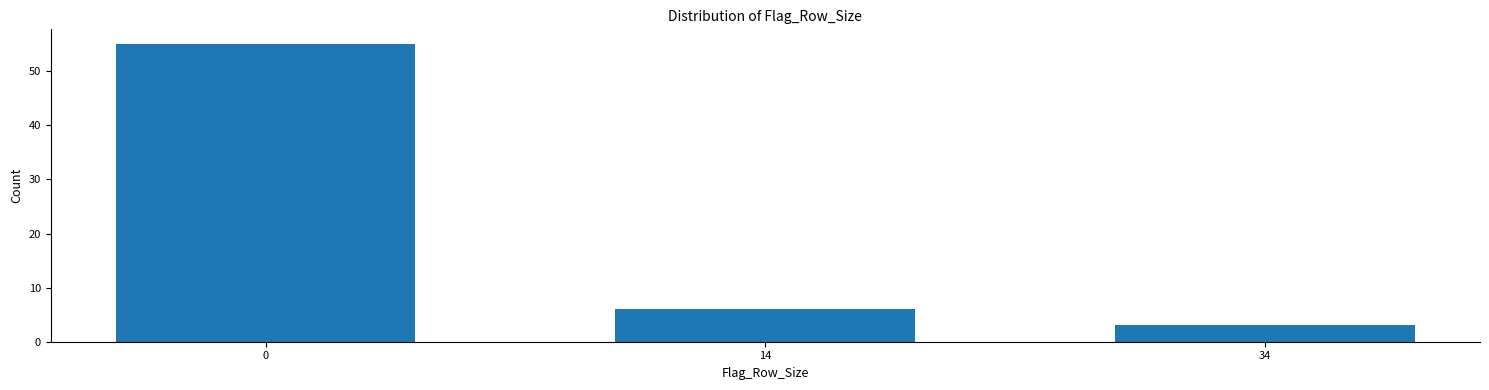

Reading left to right, extract all data points from this chart.

0=55	14=6	34=3